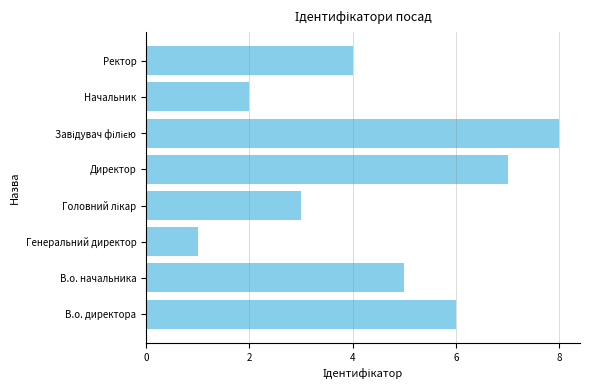

At which category does the chart reach its minimum across all series?

Генеральний директор